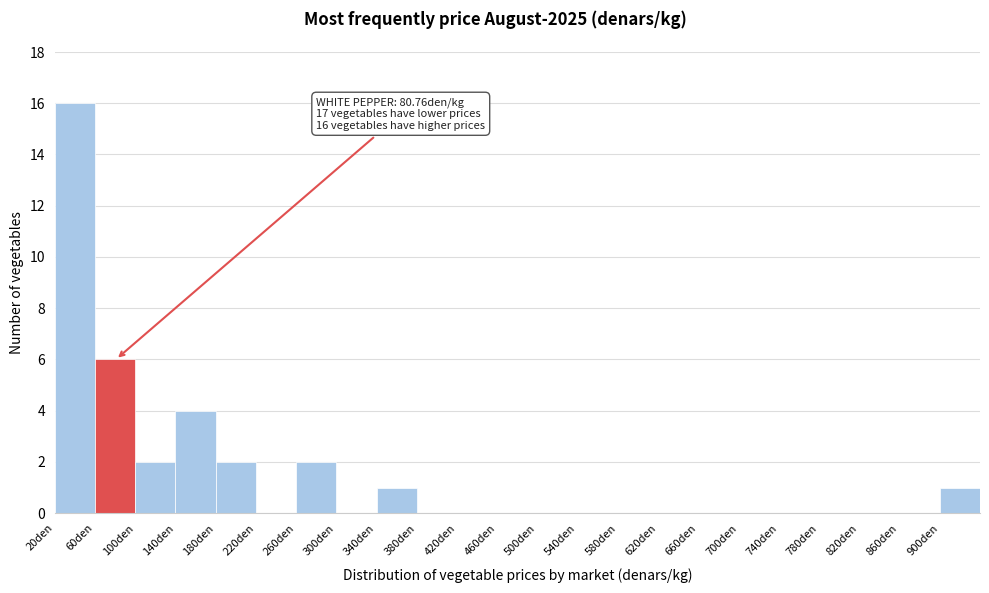

Which range on the x-axis has the tallest bar?

20 to 60